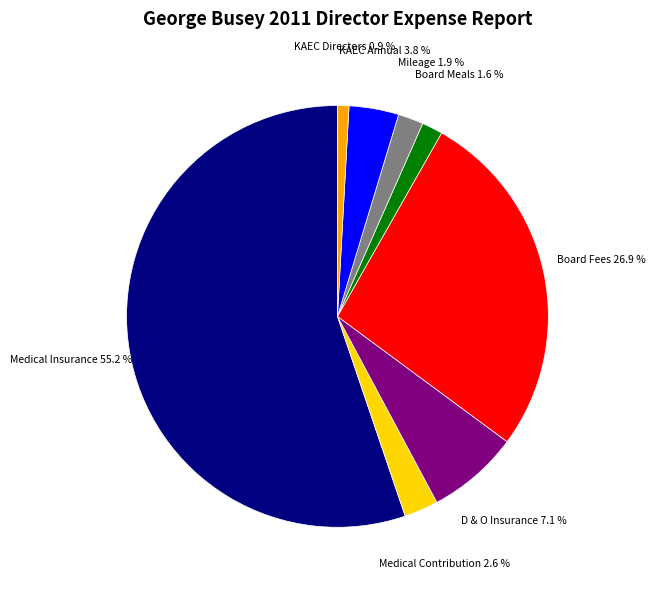

How many segments does this pie chart have?

8